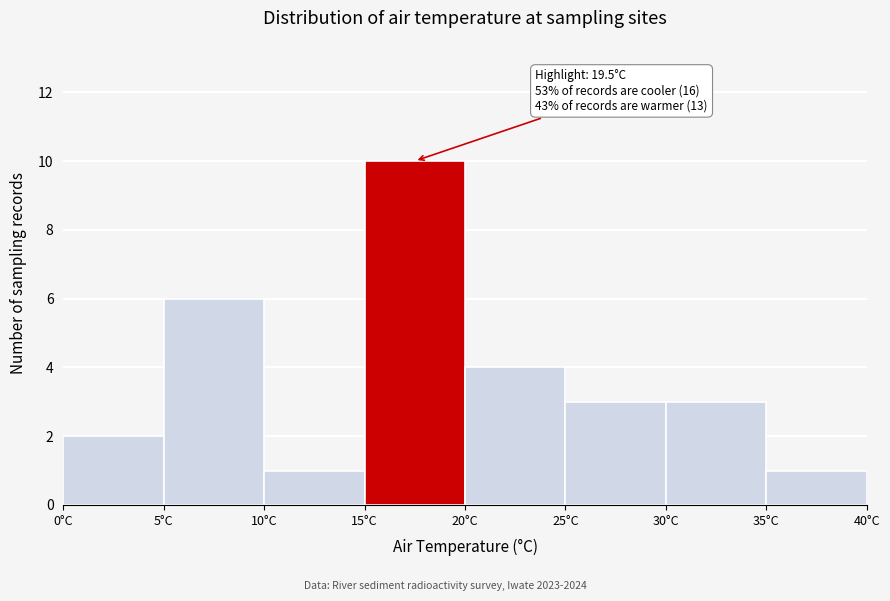

Which range on the x-axis has the tallest bar?

15 to 20